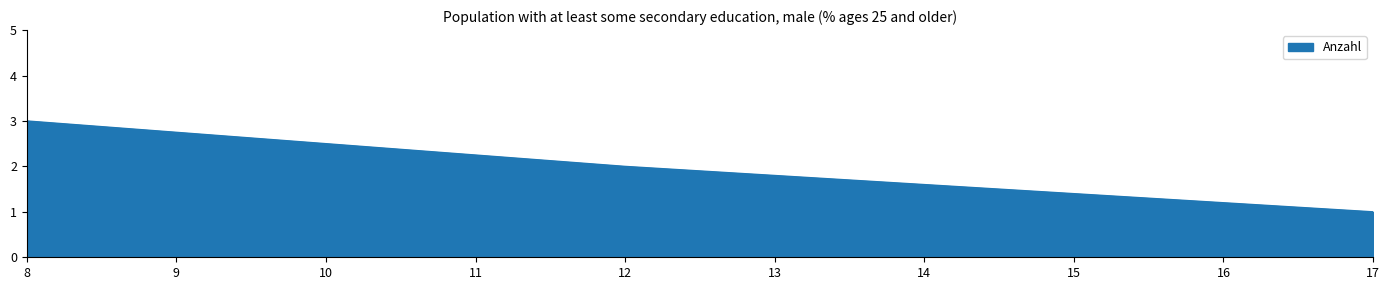

How many series are shown in this chart?

1